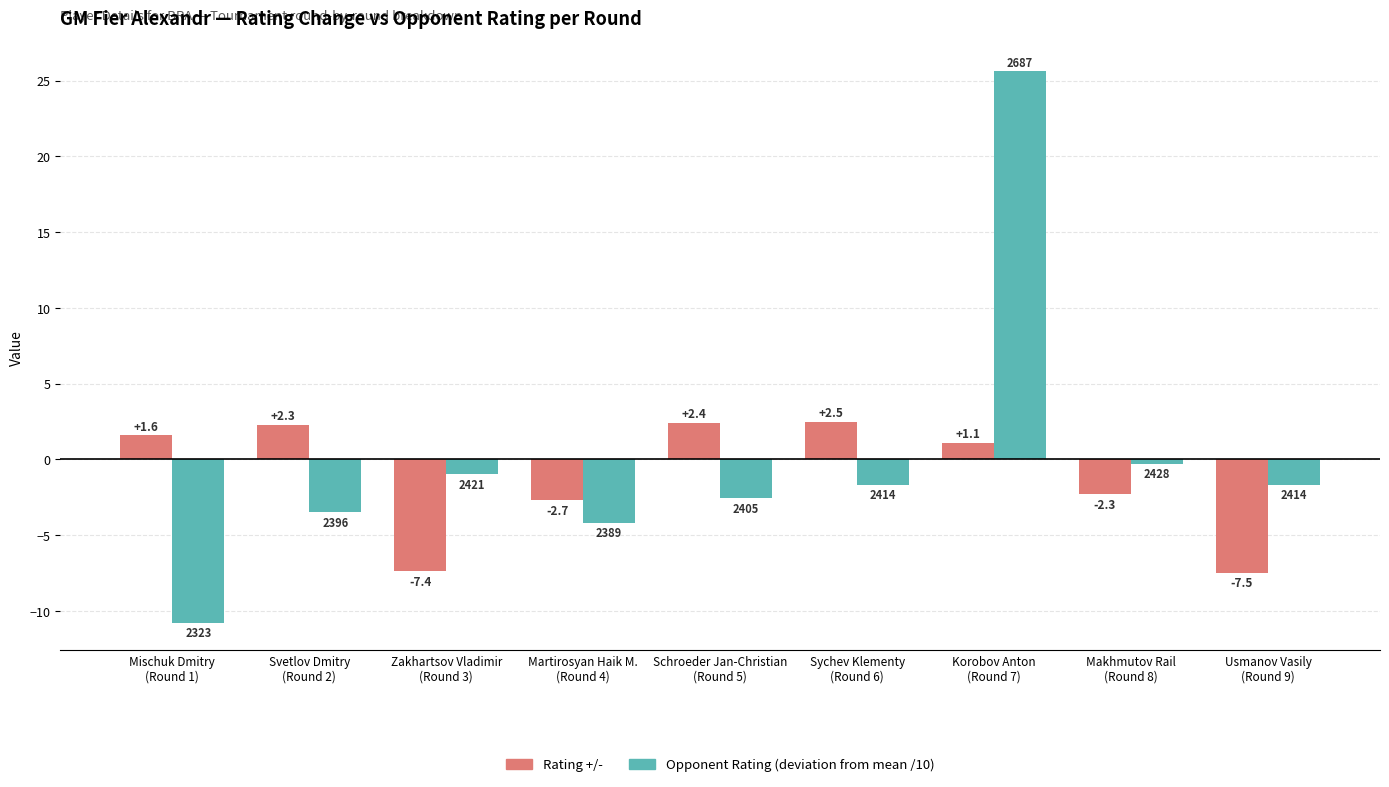

Are the bars grouped side by side (vs. stacked)?

Yes